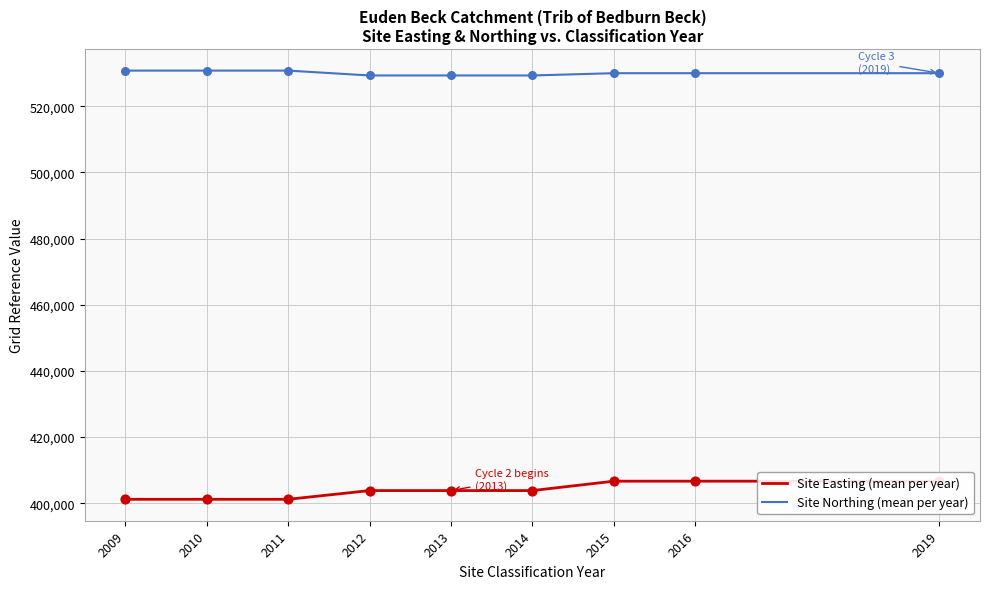

Which series has the largest Y range (max minus min)?

Site Easting (mean per year)